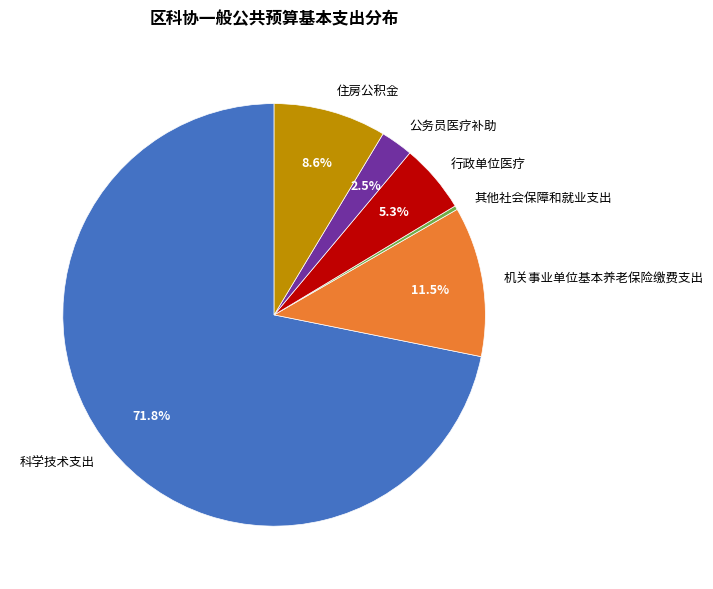

How much of the chart is everything except 住房公积金?

91.4%